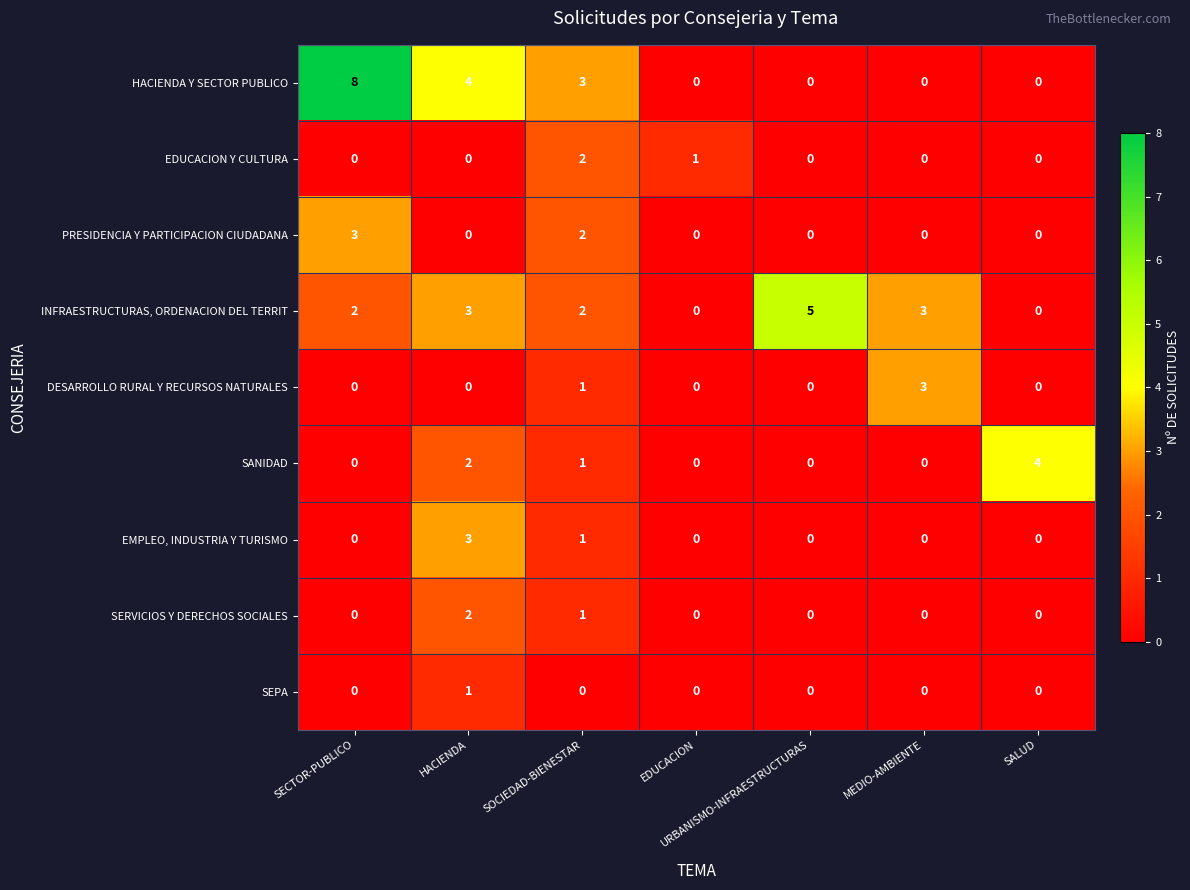

What is the maximum value shown in the chart?

8